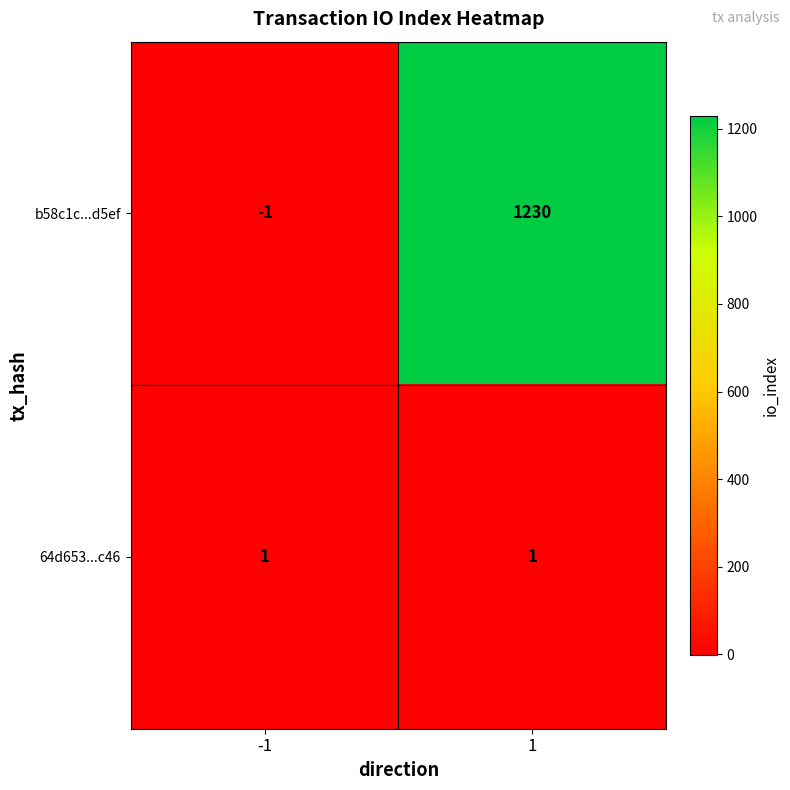

At how many categories does at least one series exceed 1083?

1